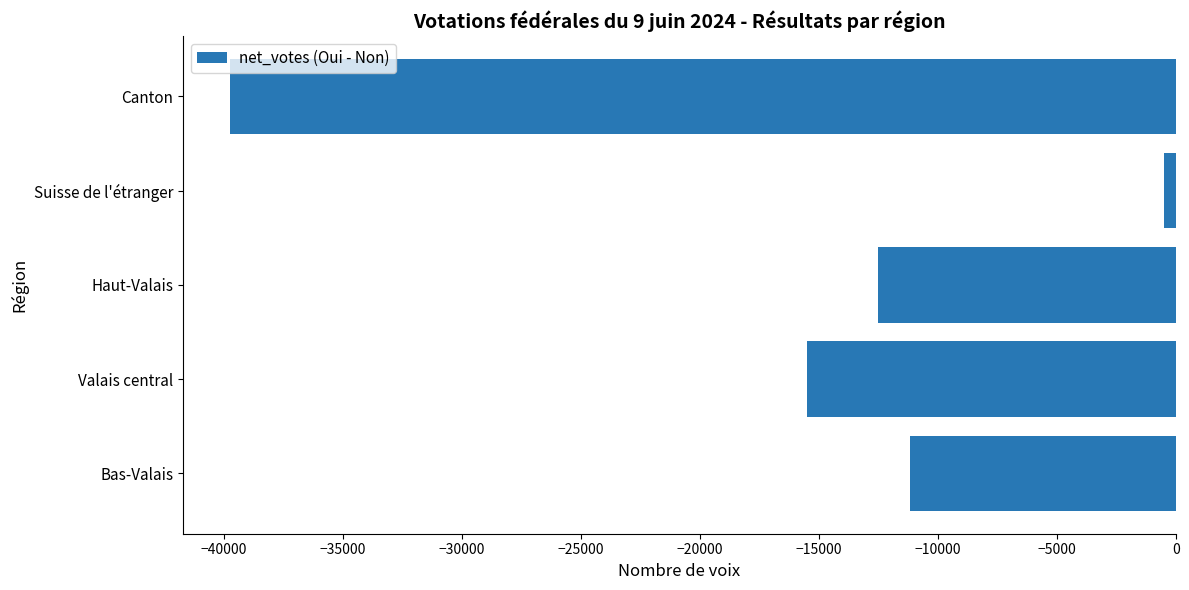

What is the smallest value displayed?

-39737